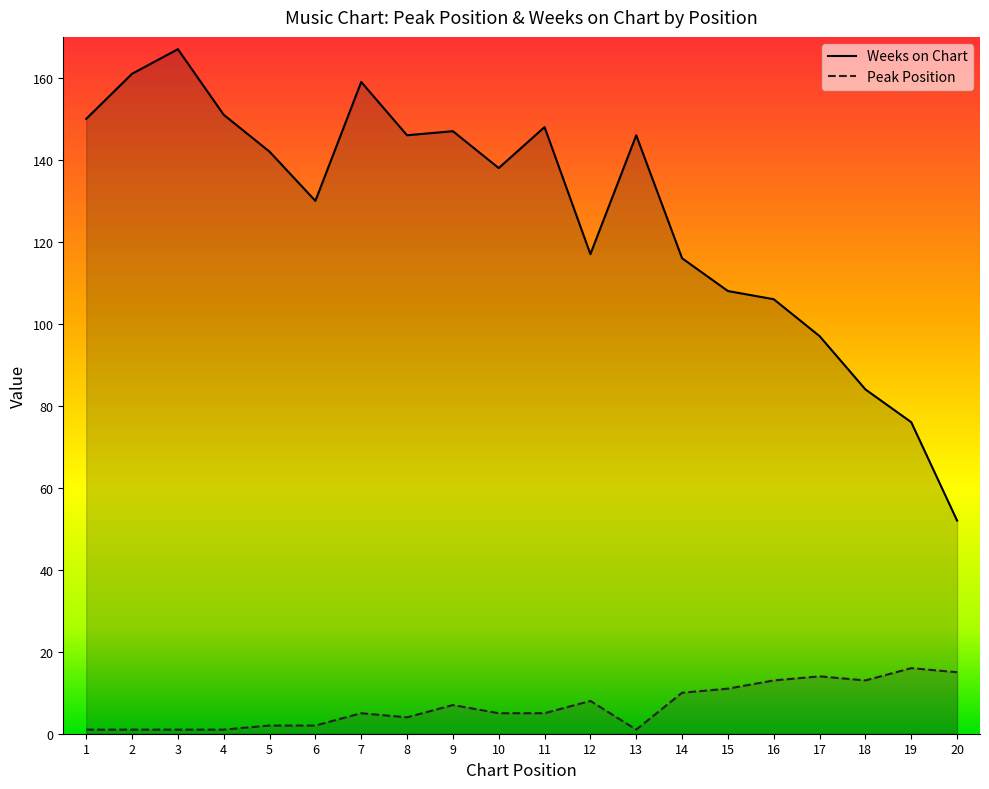

Reading left to right, extract all data points from this chart.

Peak Position: 1=1	2=1	3=1	4=1	5=2	6=2	7=5	8=4	9=7	10=5	11=5	12=8	13=1	14=10	15=11	16=13	17=14	18=13	19=16	20=15
Weeks on Chart: 1=150	2=161	3=167	4=151	5=142	6=130	7=159	8=146	9=147	10=138	11=148	12=117	13=146	14=116	15=108	16=106	17=97	18=84	19=76	20=52